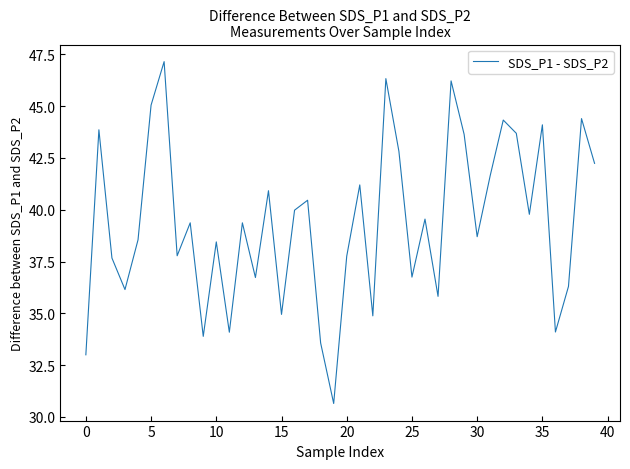

What is the greatest value displayed?

47.2